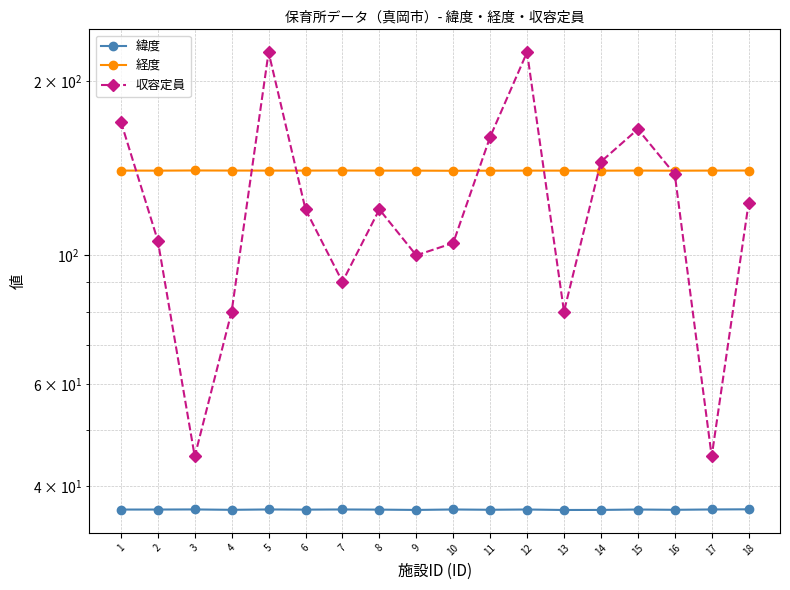

Reading right to left, transcribe all the data shown in this chart.

緯度: 18=36.5	17=36.4	16=36.4	15=36.4	14=36.4	13=36.4	12=36.4	11=36.4	10=36.4	9=36.4	8=36.4	7=36.4	6=36.4	5=36.4	4=36.4	3=36.5	2=36.4	1=36.4
経度: 18=140.0	17=140.0	16=139.9	15=140.0	14=140.0	13=140.0	12=140.0	11=140.0	10=139.9	9=140.0	8=140.0	7=140.0	6=140.0	5=140.0	4=140.0	3=140.1	2=140.0	1=140.0
収容定員: 18=123.0	17=45.0	16=138.0	15=165.0	14=145.0	13=80.0	12=224.0	11=160.0	10=105.0	9=100.0	8=120.0	7=90.0	6=120.0	5=224.0	4=80.0	3=45.0	2=106.0	1=170.0